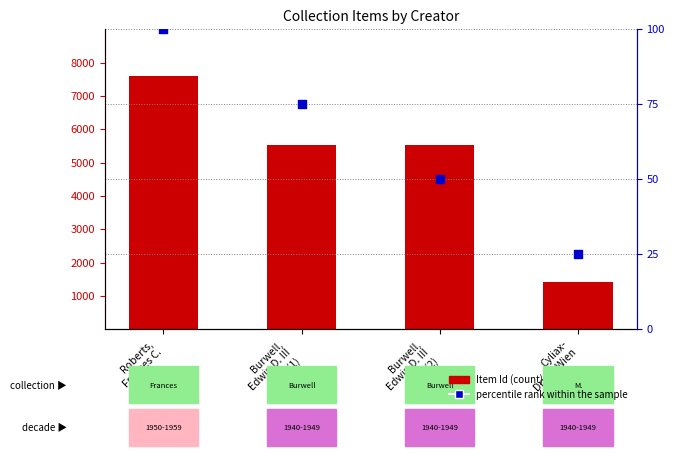

Is the value of Item Id (count) at Burwell,
Edwin D. III
(1) greater than the value of percentile rank within the sample at Burwell,
Edwin D. III
(1)?

Yes